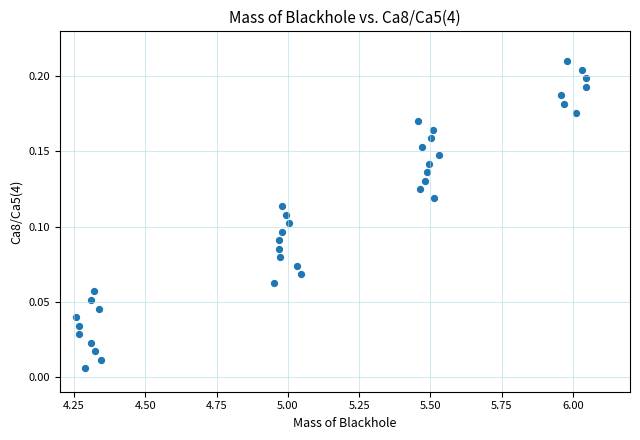

What is the range of X values (max minus min)?

1.8